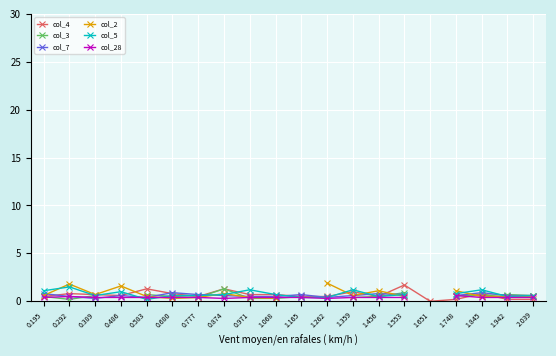

What is the label of the 17th point from the right?

0.486